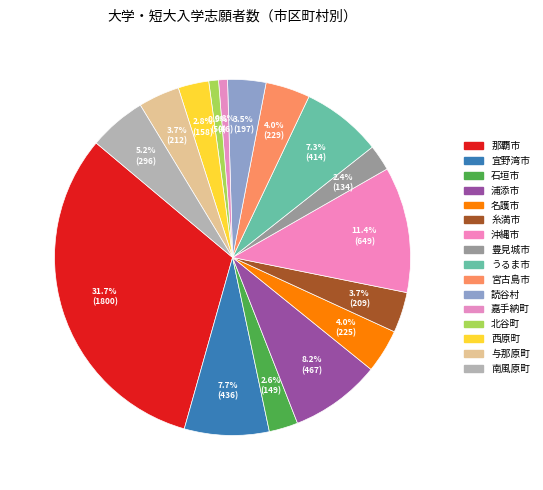

Does any single category account for the majority?

No